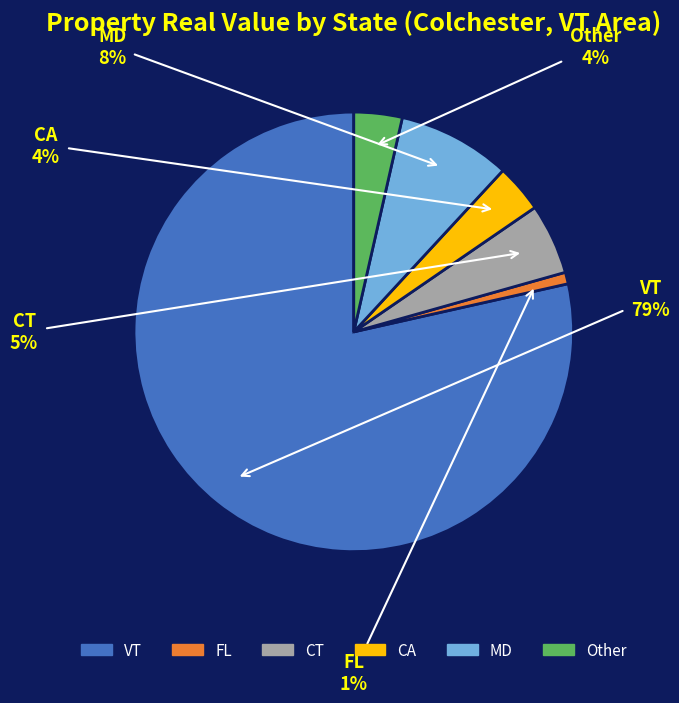

Approximately how many times larger is the value at CA compared to Other?

1.0